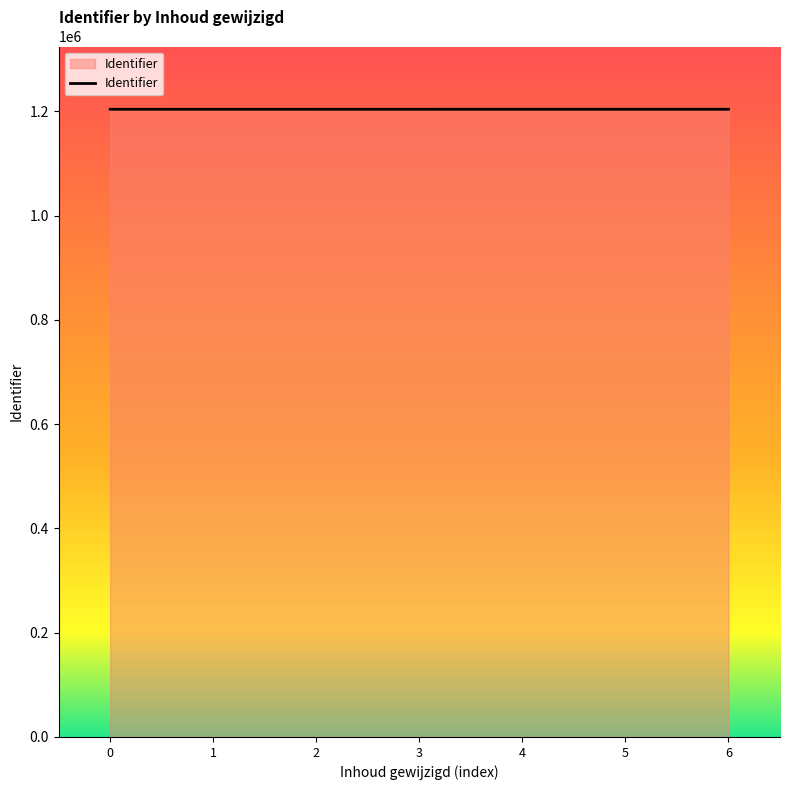

What is the approximate value at 0, to the nearest 10?

1203880